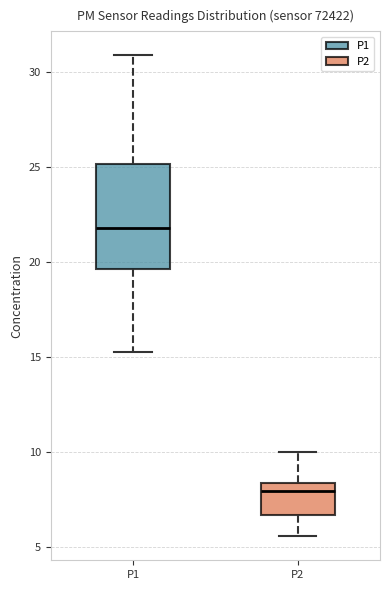

Reading left to right, read every box against the y-axis: the position of its median line, the range the box covers, and the ends of its whiskers. The values are not printed on the chart, so give them approximately, as read against the axis.

P1: median 22.0, box 19.5 to 25.0, whiskers 15.5 to 31.0
P2: median 8.0, box 6.5 to 8.5, whiskers 5.5 to 10.0